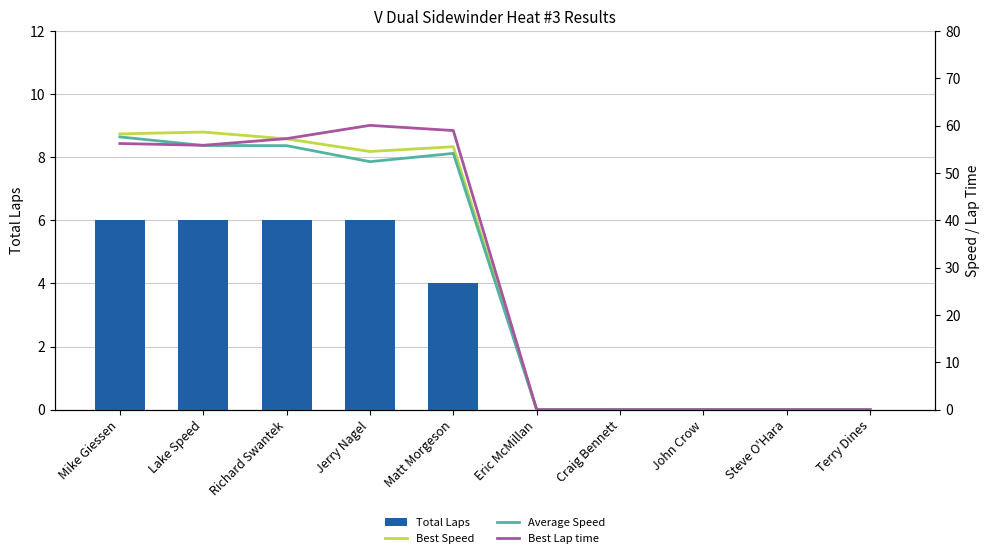

What is the total value across all series at Jerry Nagel?

173.0